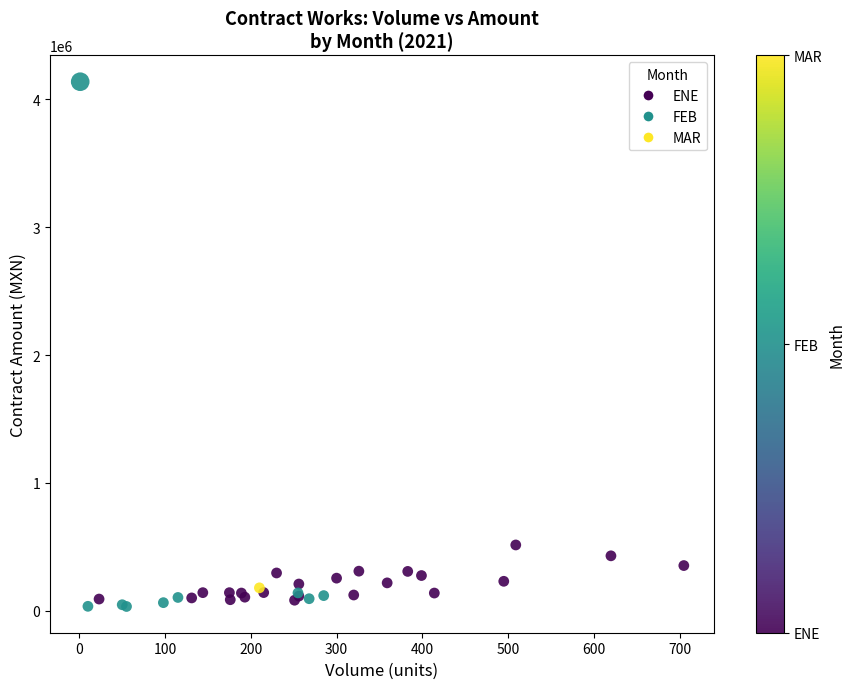

What Y value in the scatter plot is closest to 2085465?

514450.4